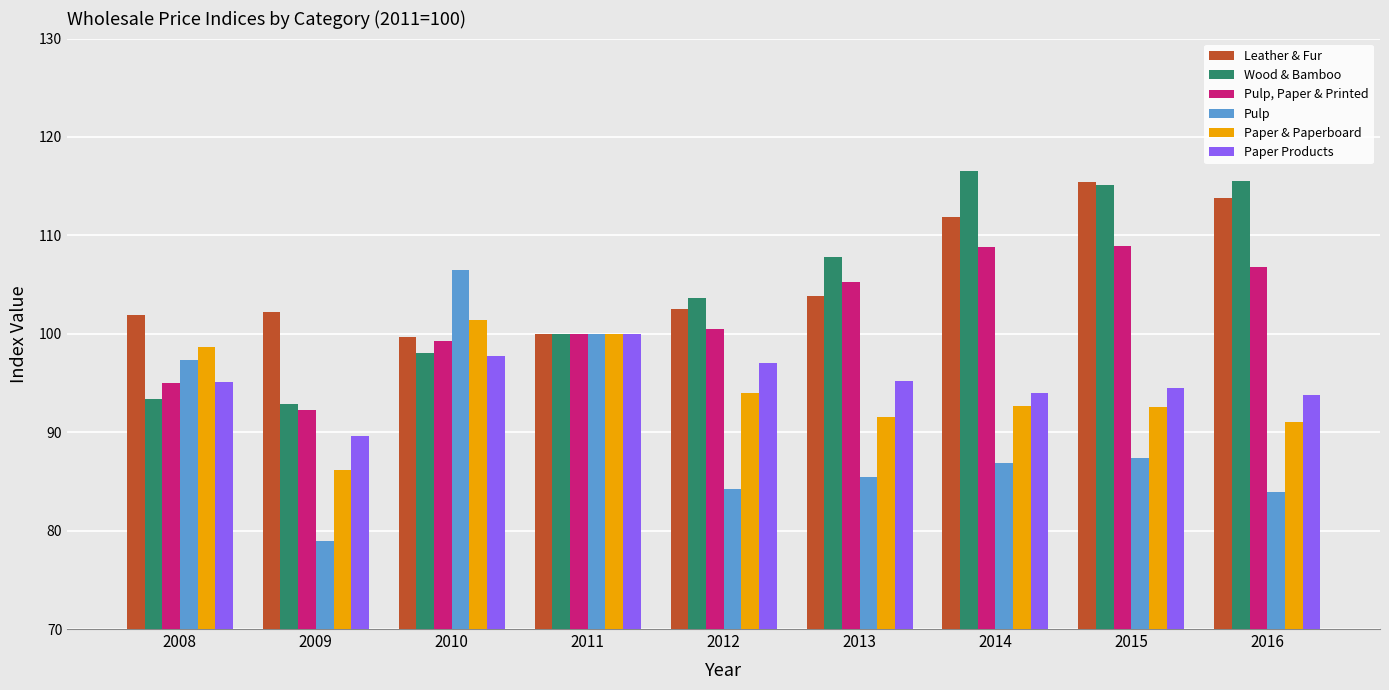

Count the number of data series in this chart.

6